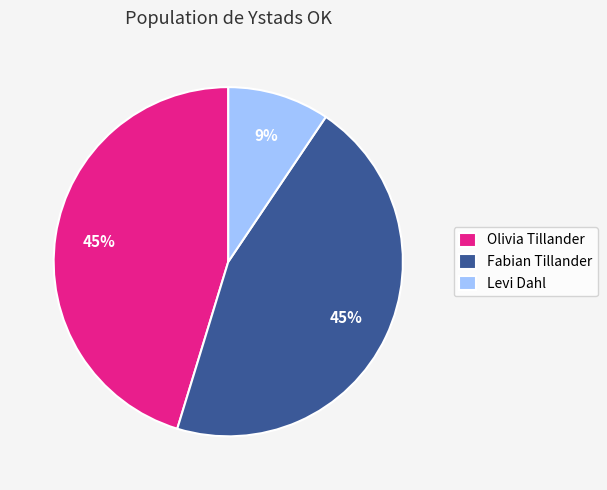

Is the sum of Fabian Tillander and Olivia Tillander greater than half?

Yes